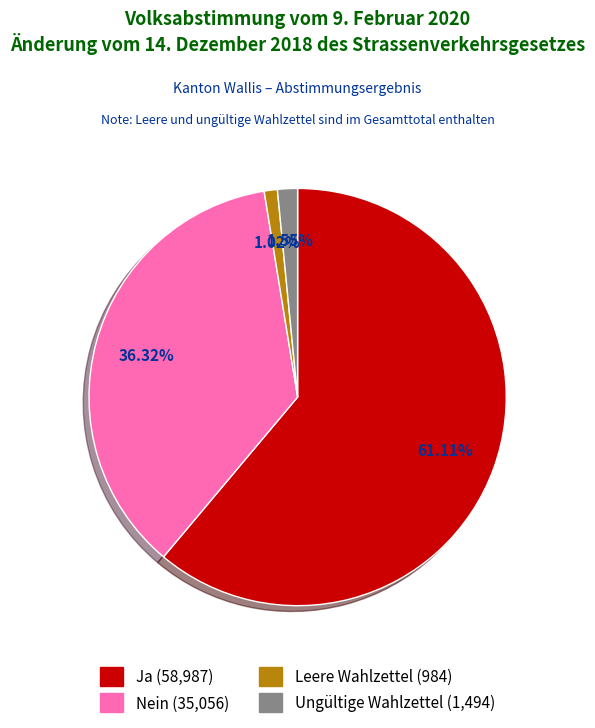

How many segments does this pie chart have?

4